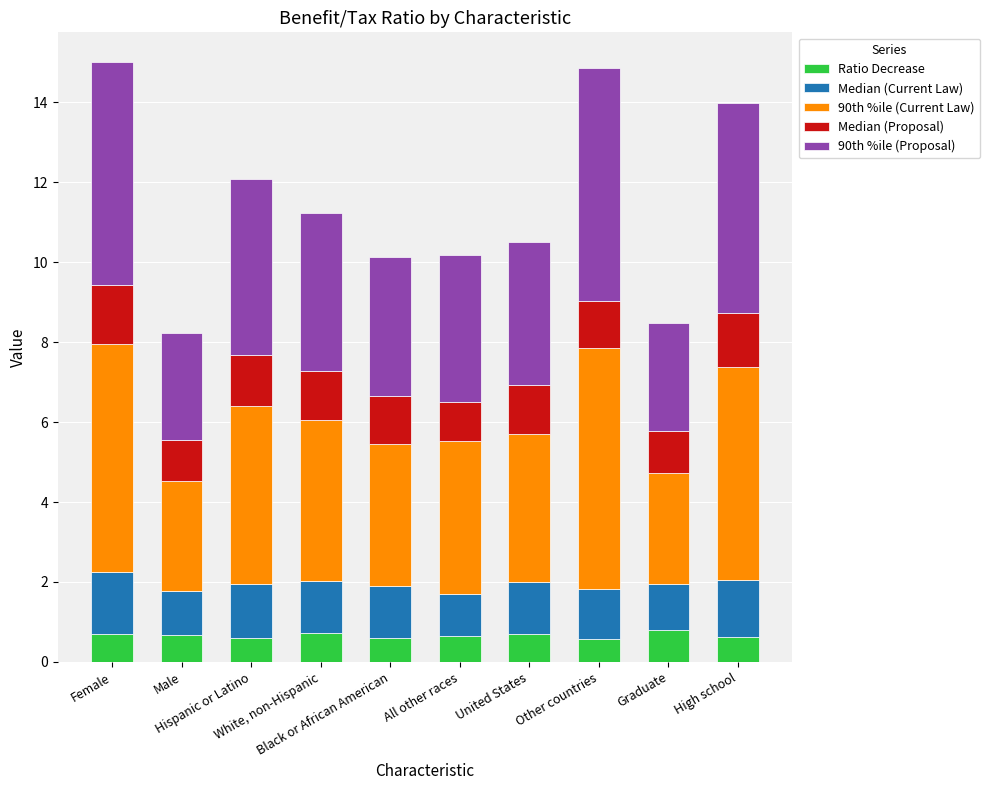

Does the chart contain stacked bars?

Yes